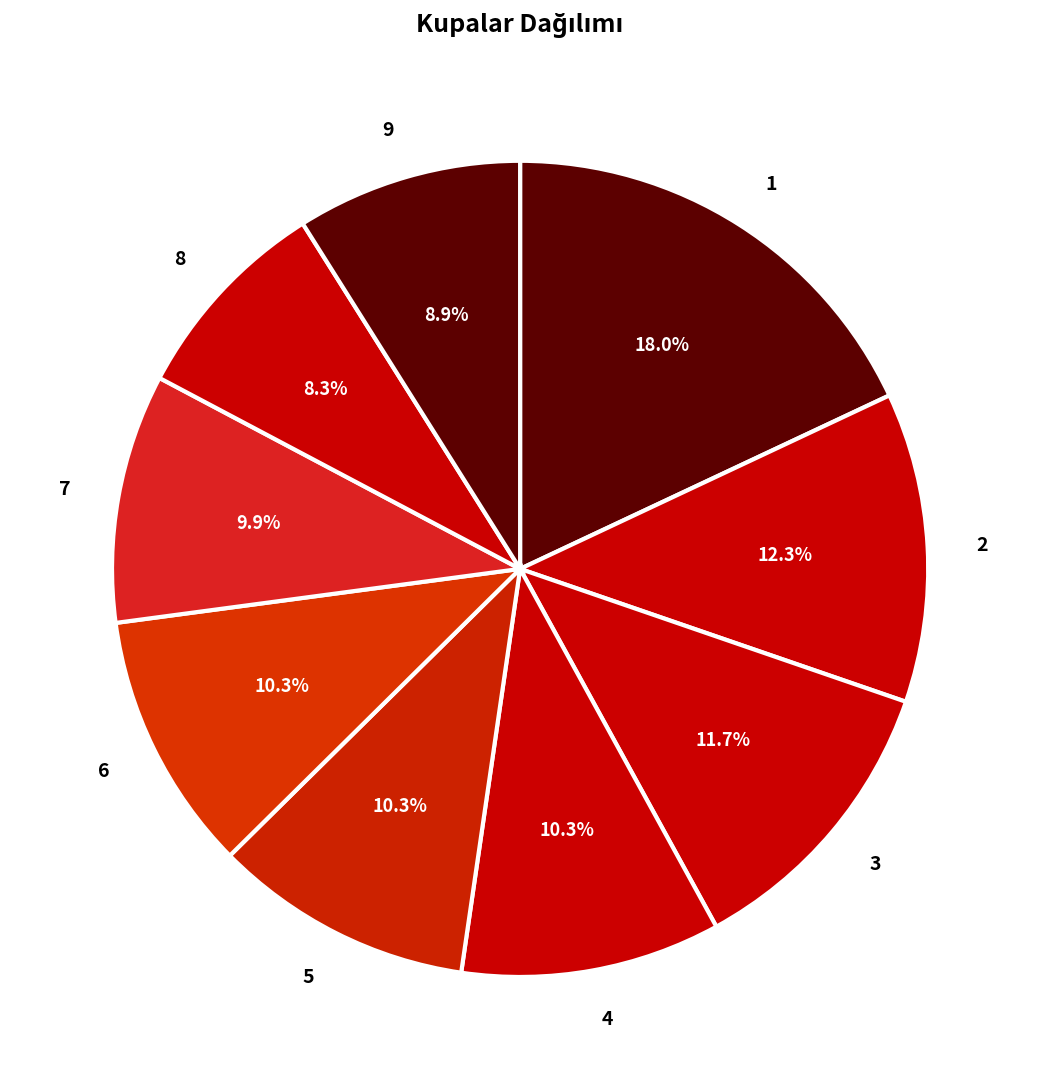

To the nearest percent, what is the combined percentage of 3 and 5?

22%